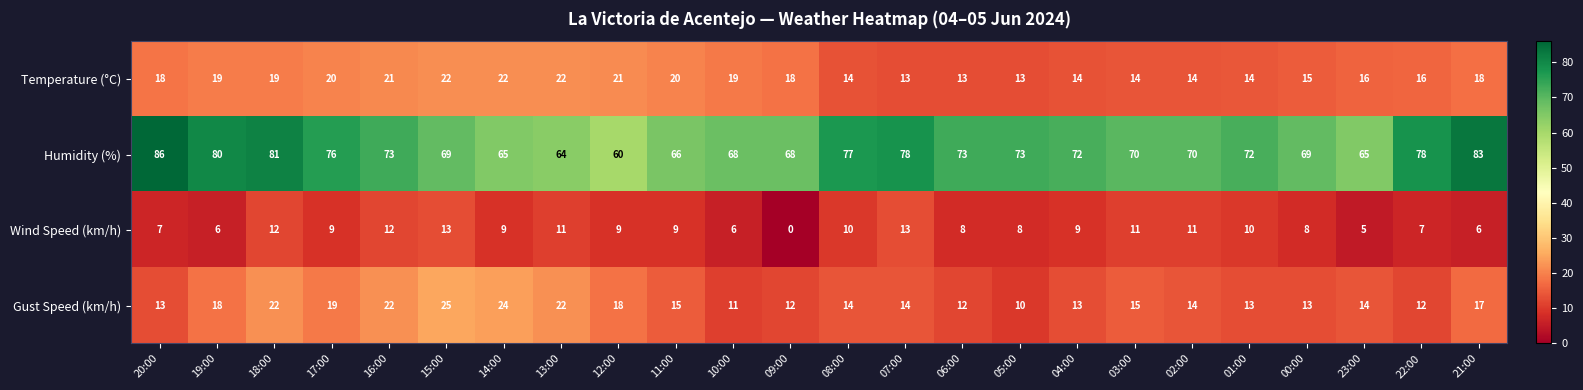

How many values in the Humidity (%) series are below 72?

11